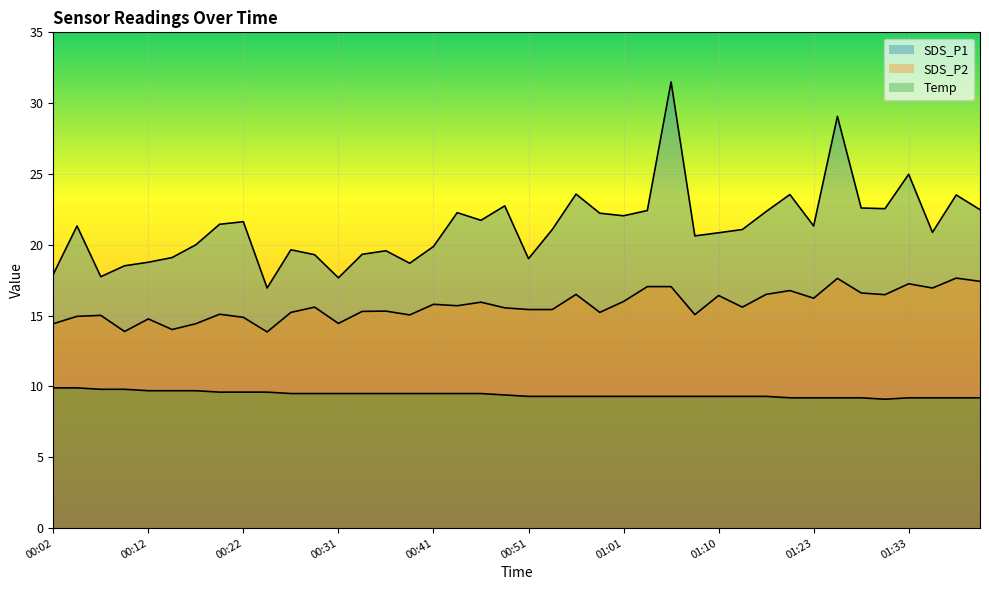

What value does the SDS_P1 series have at 01:35?

20.9